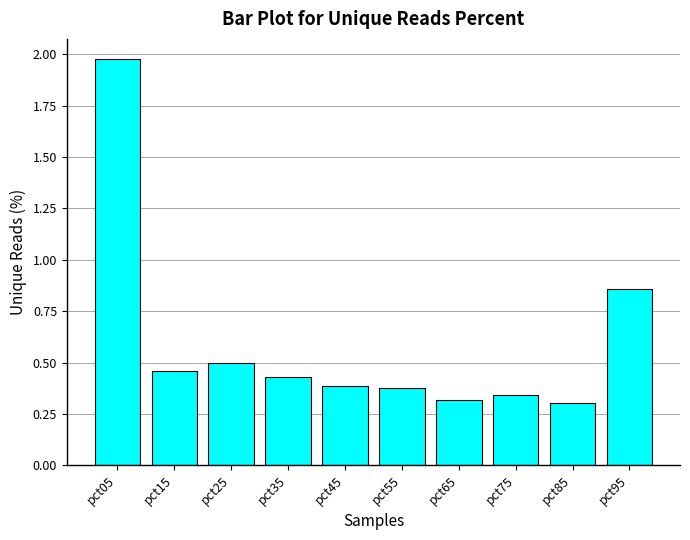

How many data points does each series have?

10